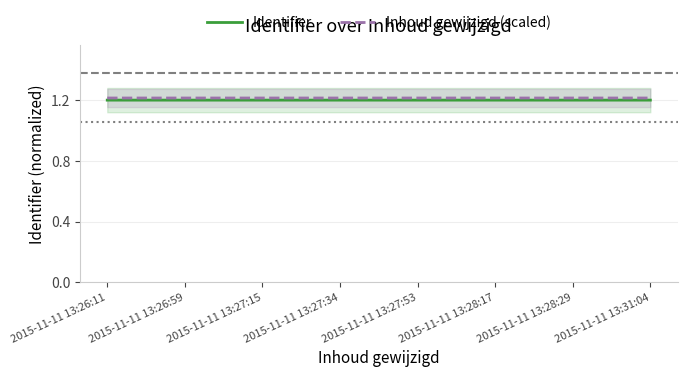

At how many categories does at least one series exceed 1?

8